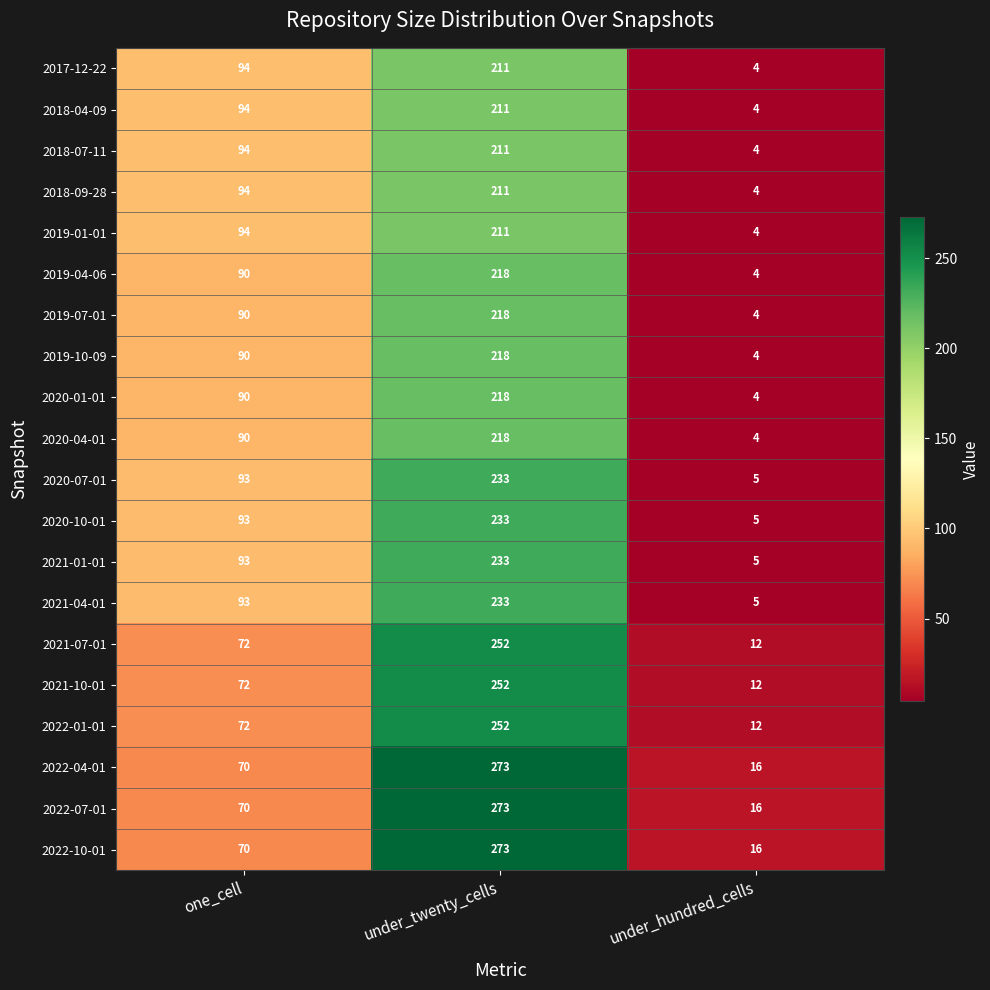

At which category is the sum across all series the highest?

under_twenty_cells